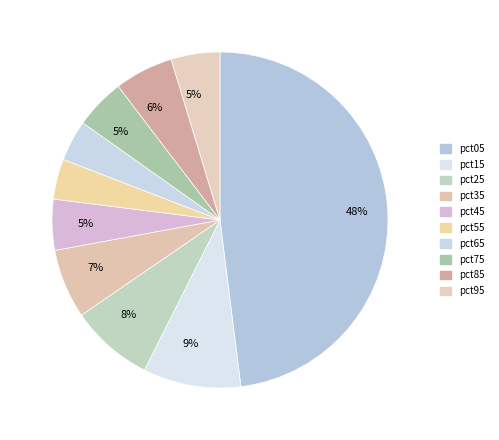

Is there any slice that represents more than half of the pie?

No